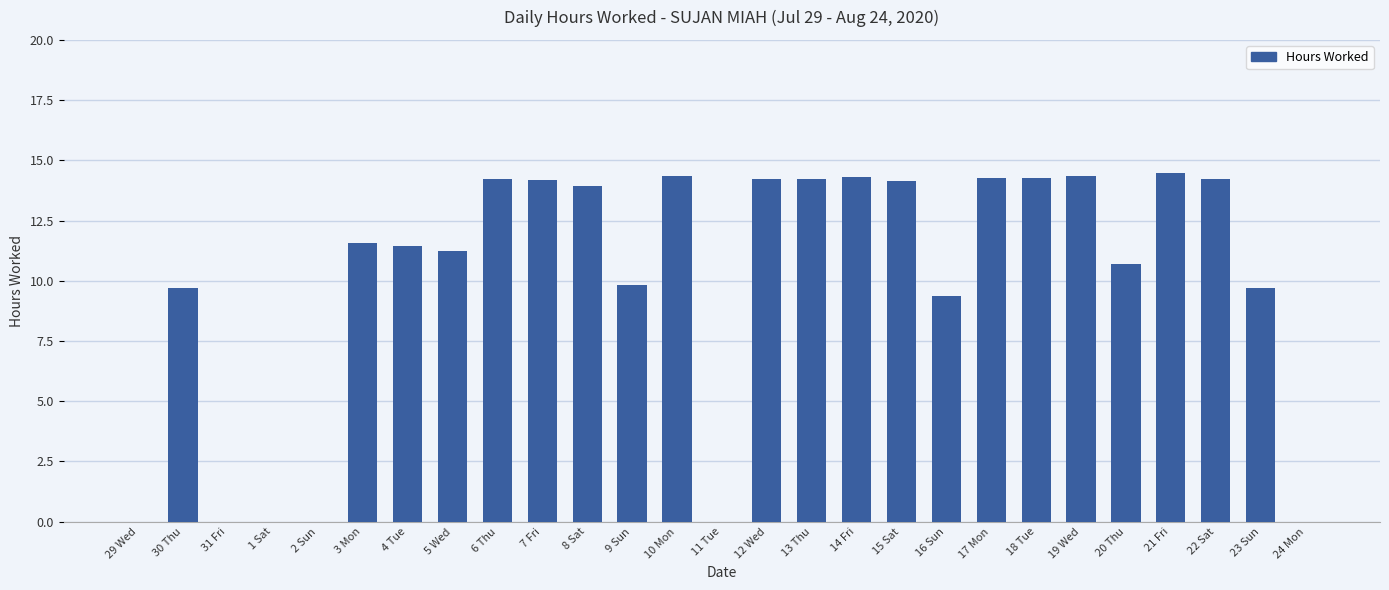

What is the ratio of the value at 3 Mon to the value at 15 Sat?

0.8